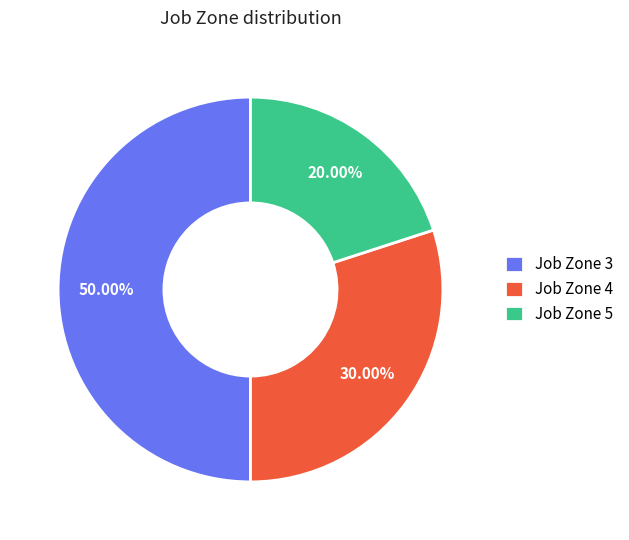

Which category has the smallest portion of the pie?

Job Zone 5